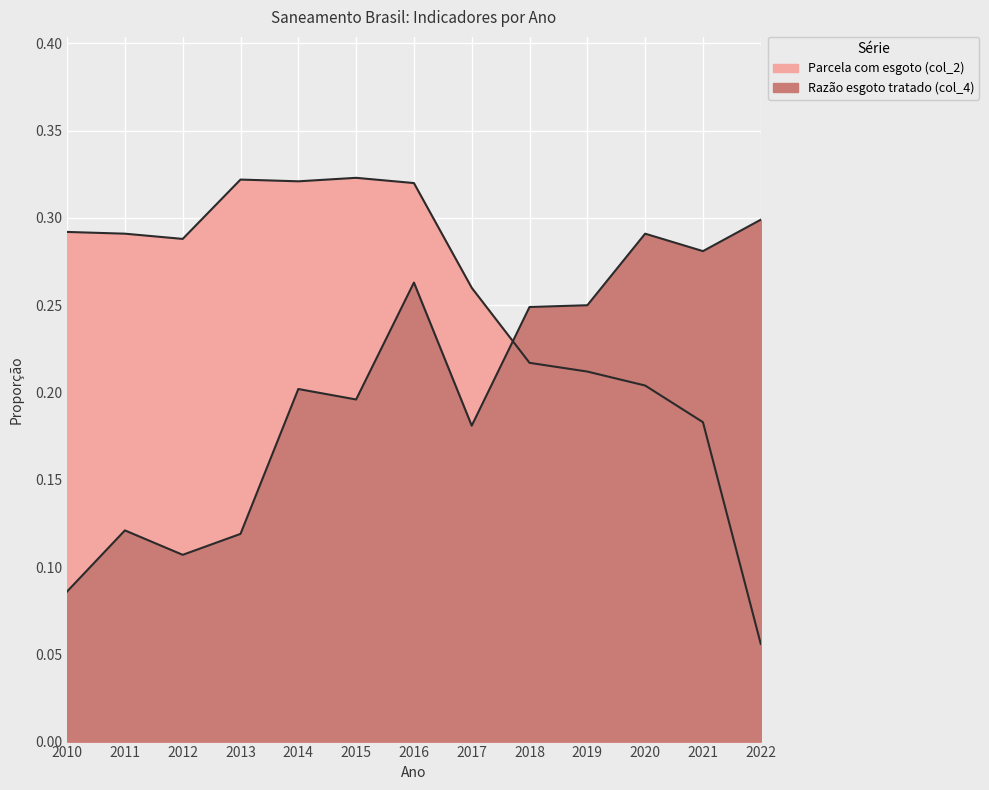

What is the value of the Razão esgoto tratado (col_4) point at the 10th from the left?

0.2